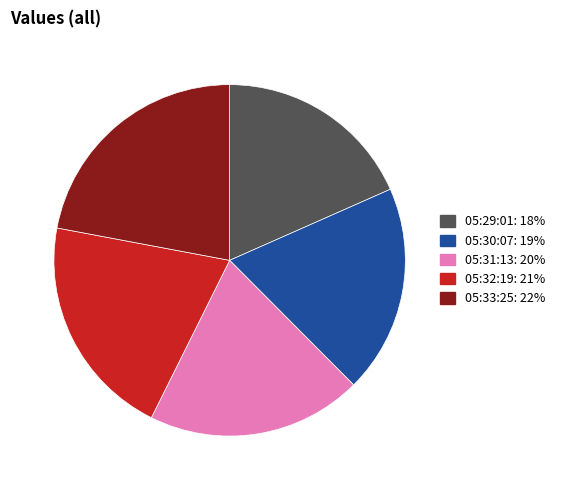

Is there a majority slice in this chart?

No